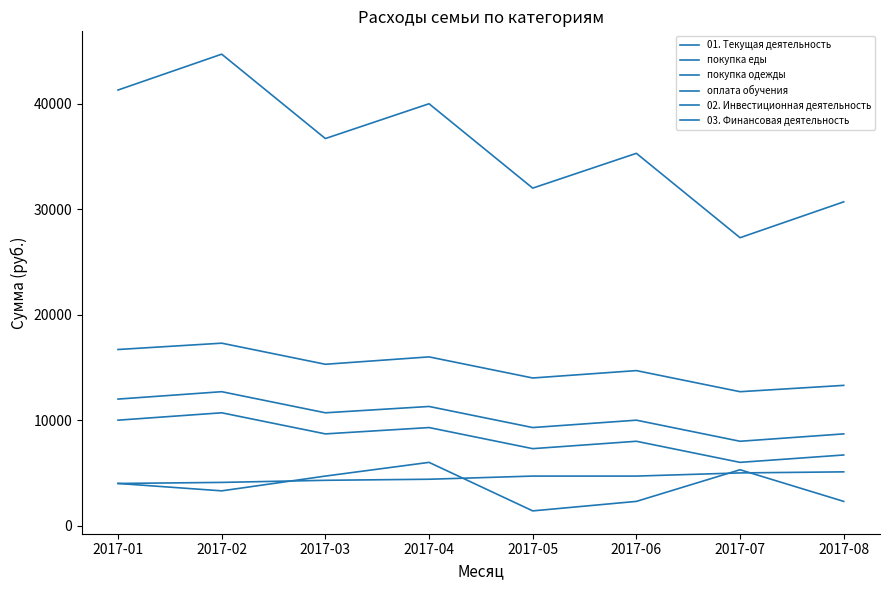

Count the number of categories in the chart.

8